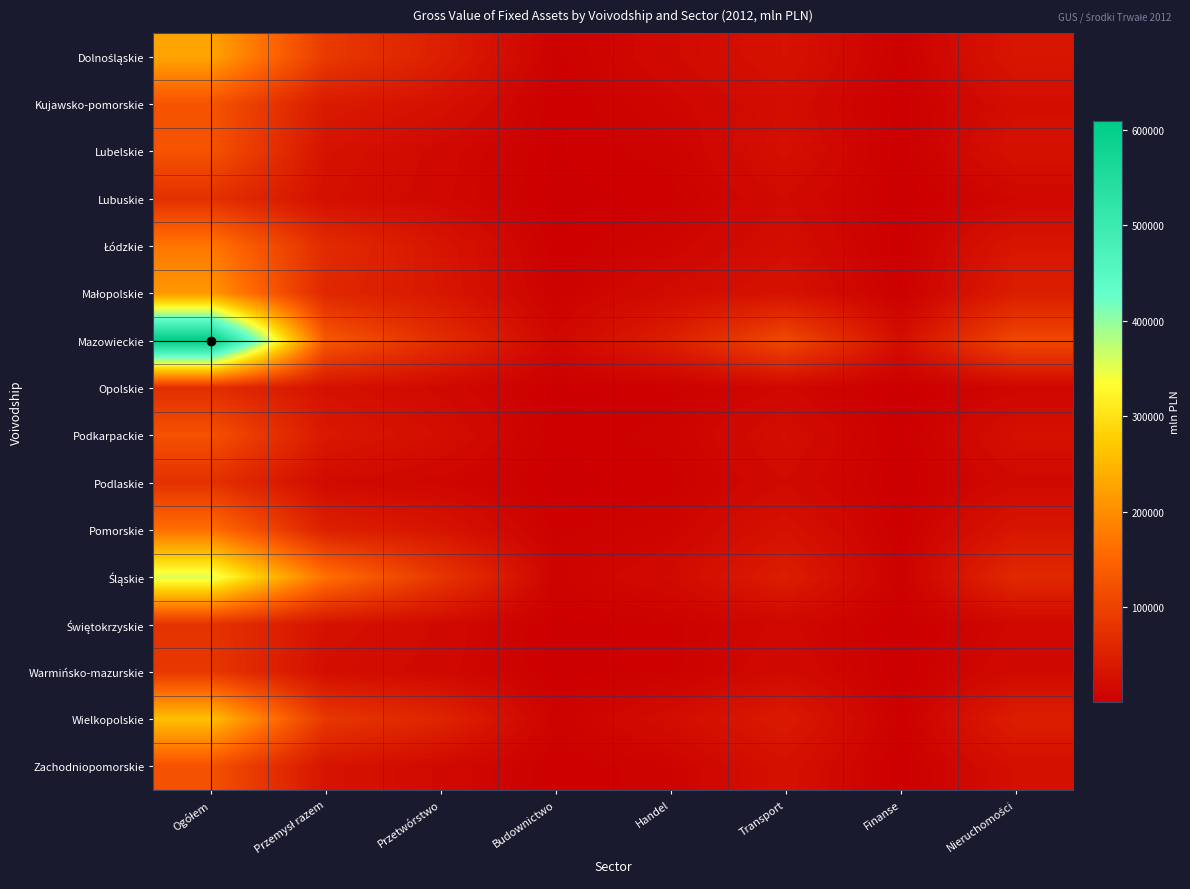

Which label corresponds to the largest value in the chart?

Ogółem